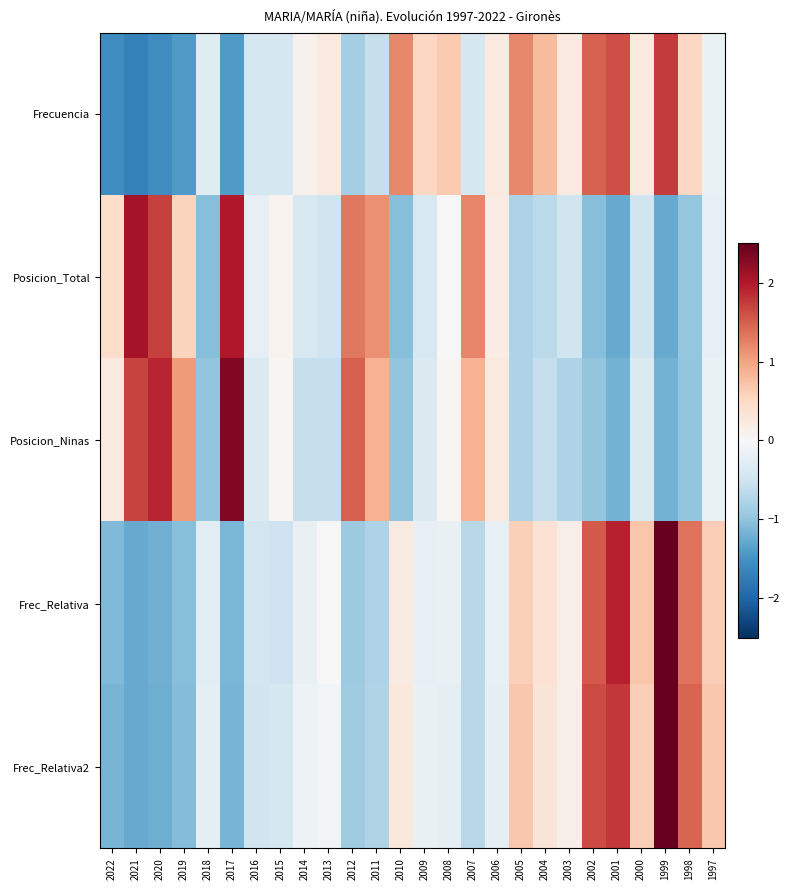

Which series has the widest spread of values?

Frec_Relativa